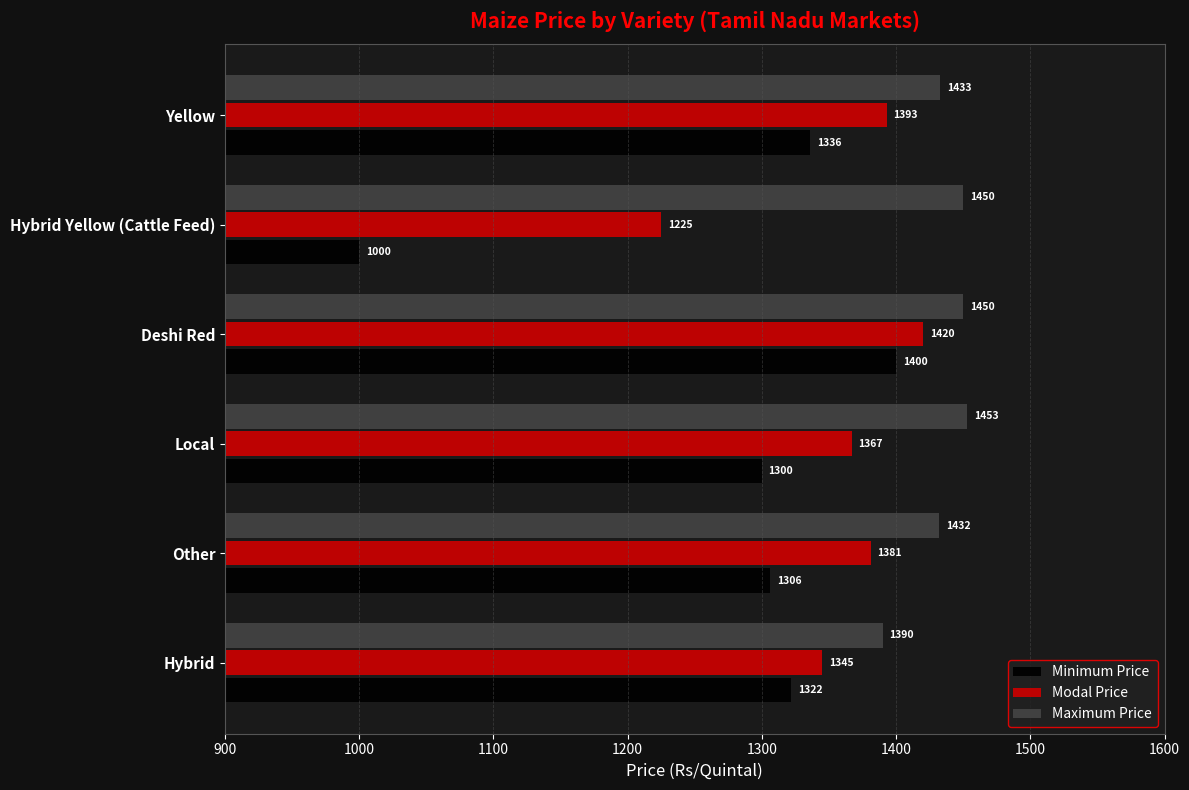

True or false: Minimum Price has a value of 762 at Yellow.

False